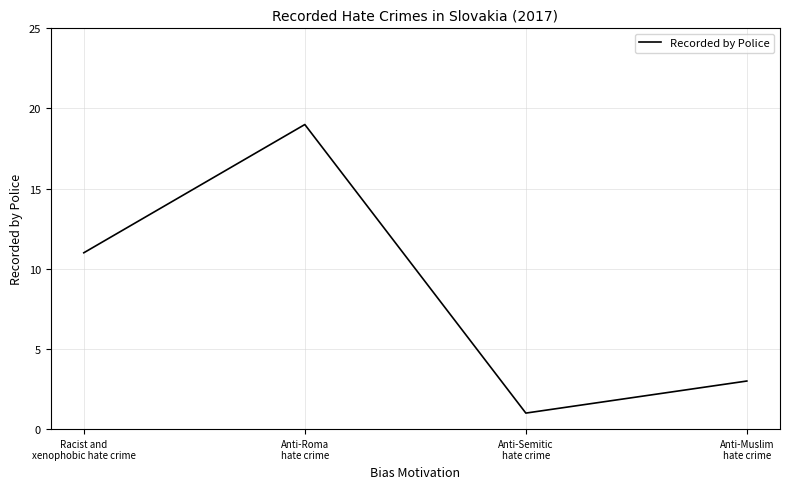

Which category has the highest value across all series?

Anti-Roma
hate crime